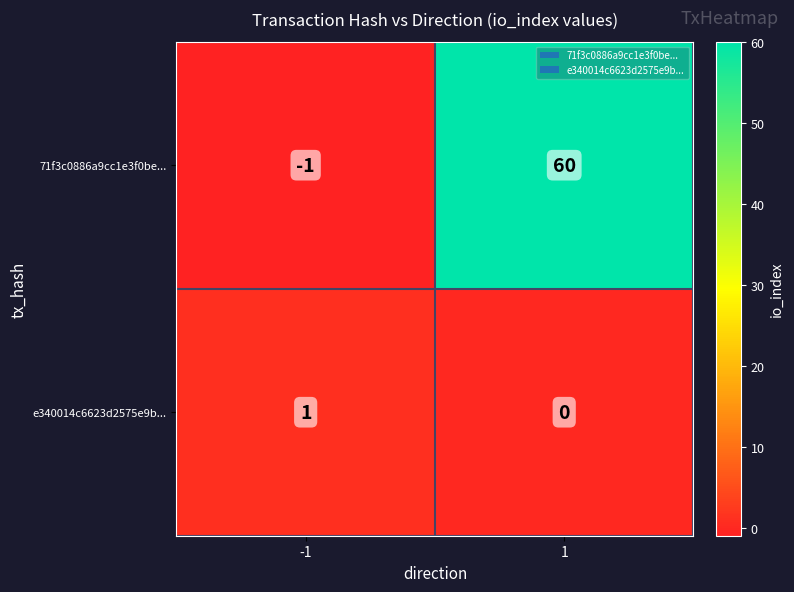

Rank the series at -1 from highest to lowest value.

e340014c6623d2575e9b..., 71f3c0886a9cc1e3f0be...